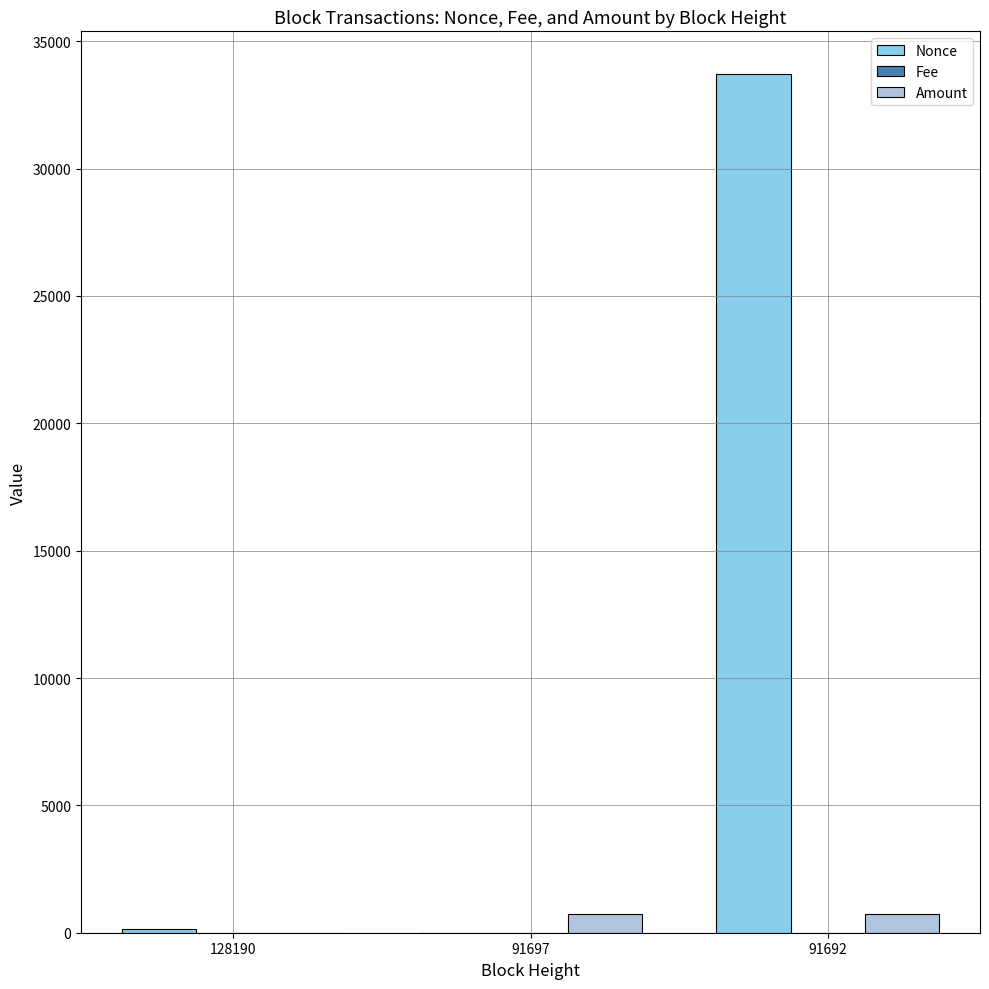

Which series has the largest total across all categories?

Nonce